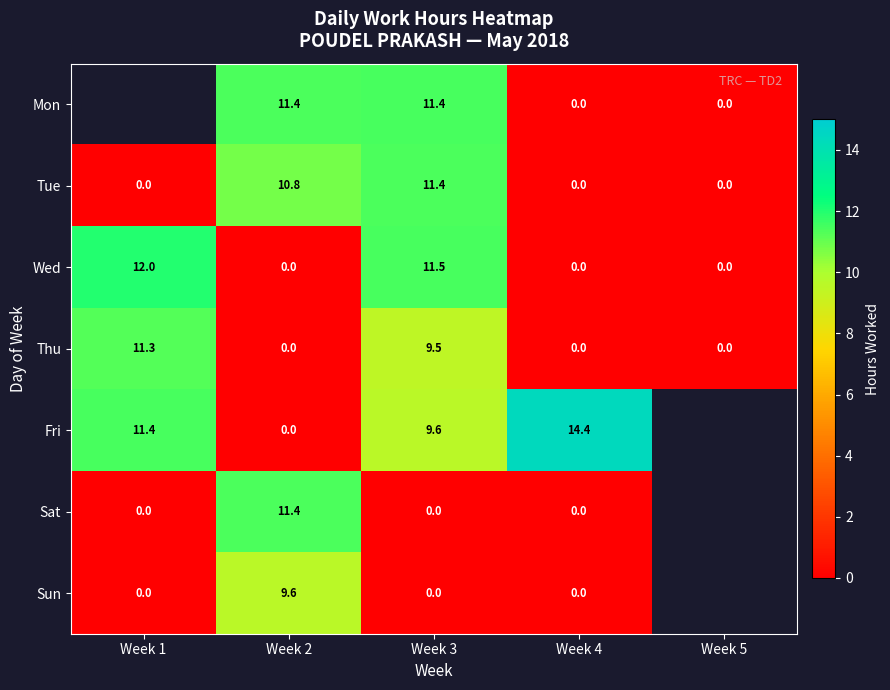

How many categories are shown in the chart?

5